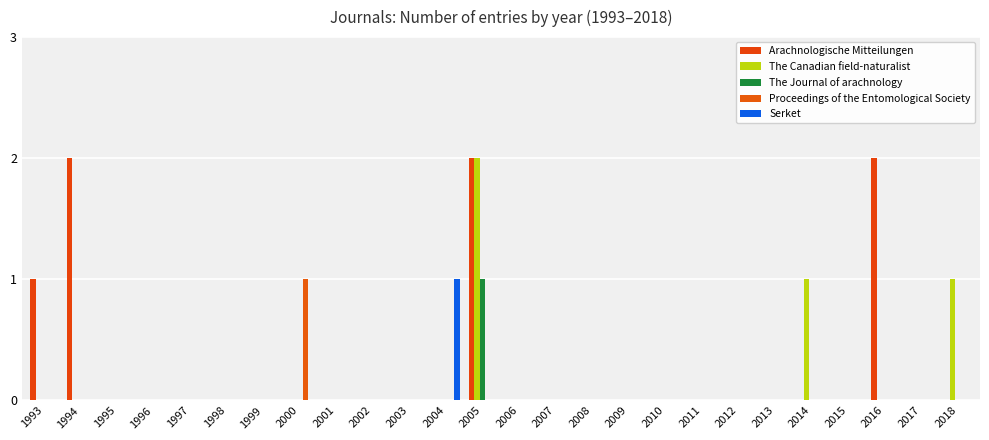

At 1997, list the series in order from smallest to largest.

Arachnologische Mitteilungen, The Canadian field-naturalist, The Journal of arachnology, Proceedings of the Entomological Society, Serket